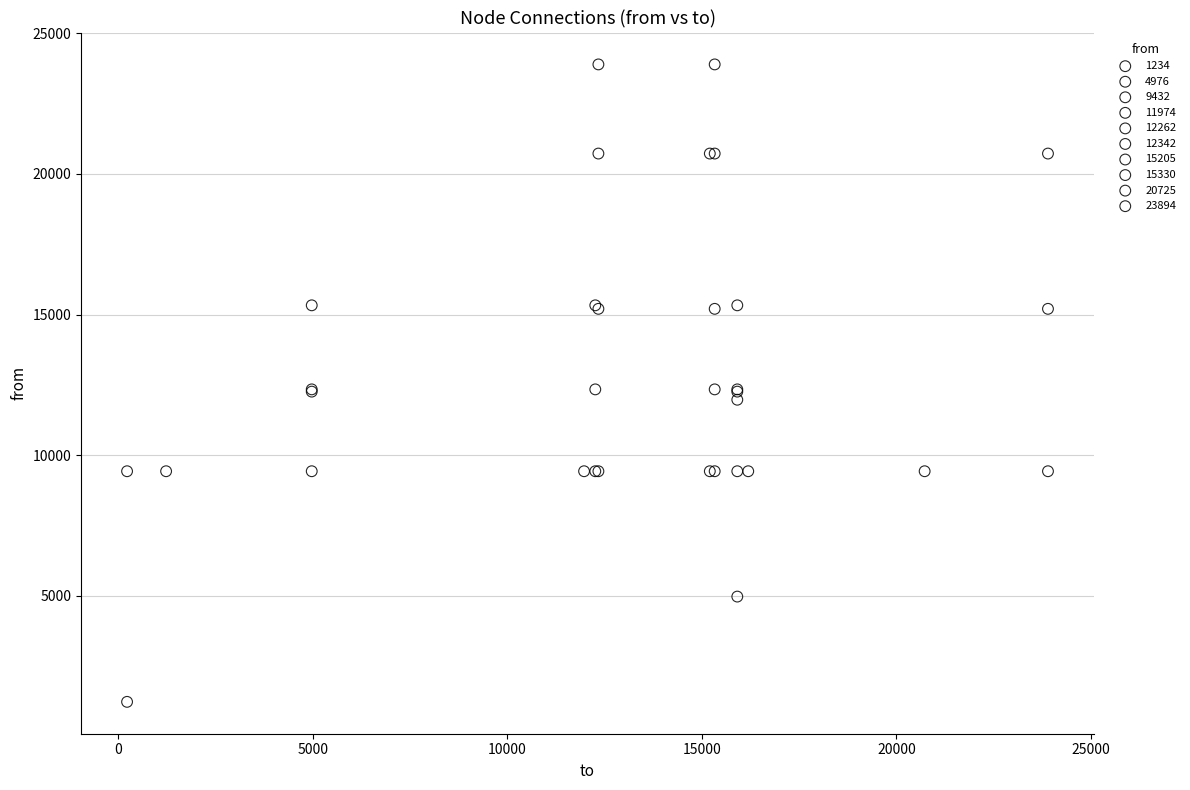

Which series reaches the minimum Y coordinate?

1234